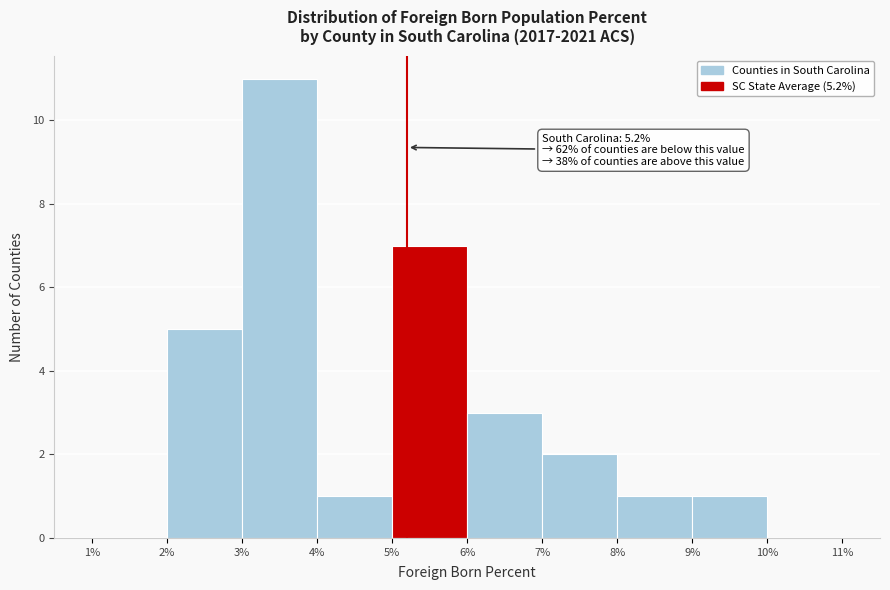

Over which range of the x-axis is the bar tallest?

3% to 4%